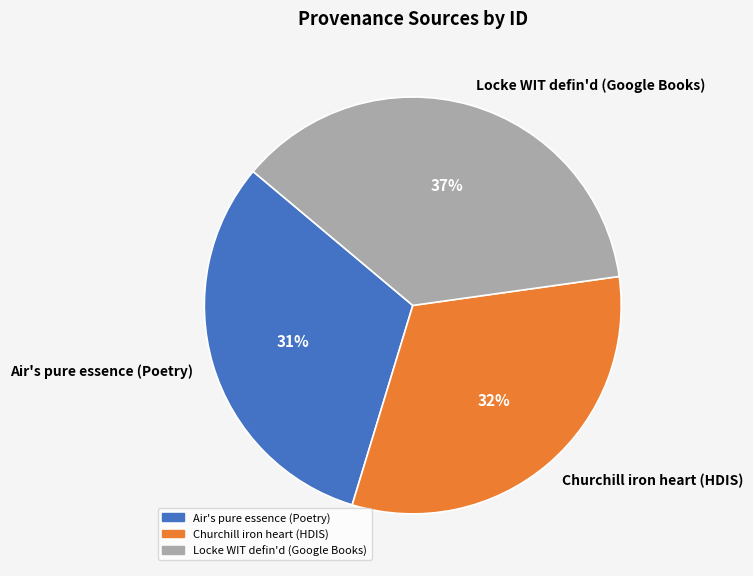

Which category has the smallest portion of the pie?

Air's pure essence (Poetry)